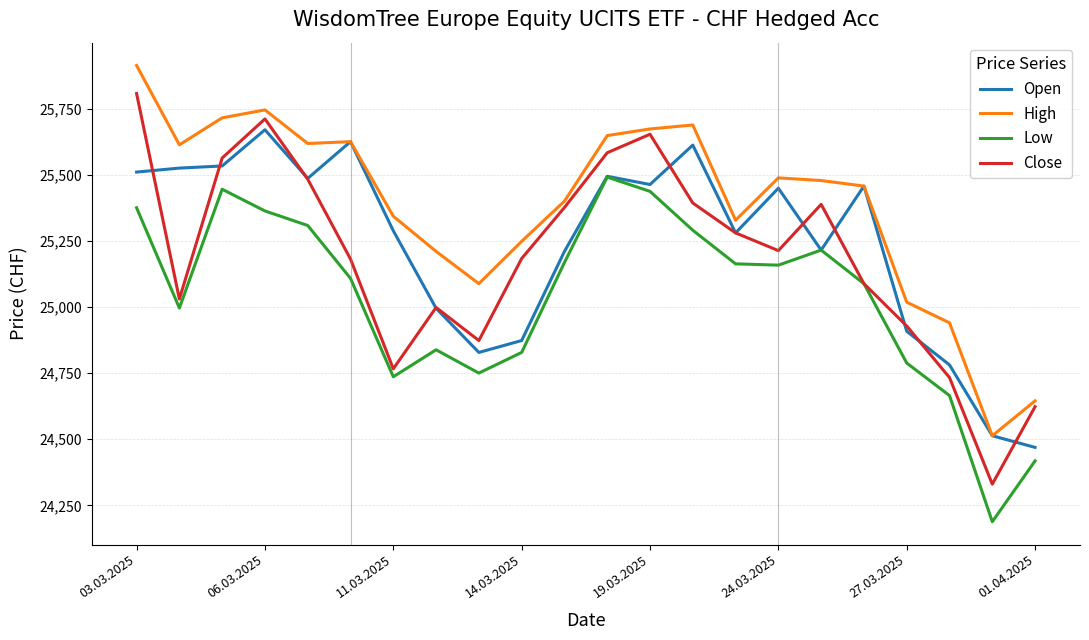

Which series has the largest total across all categories?

High